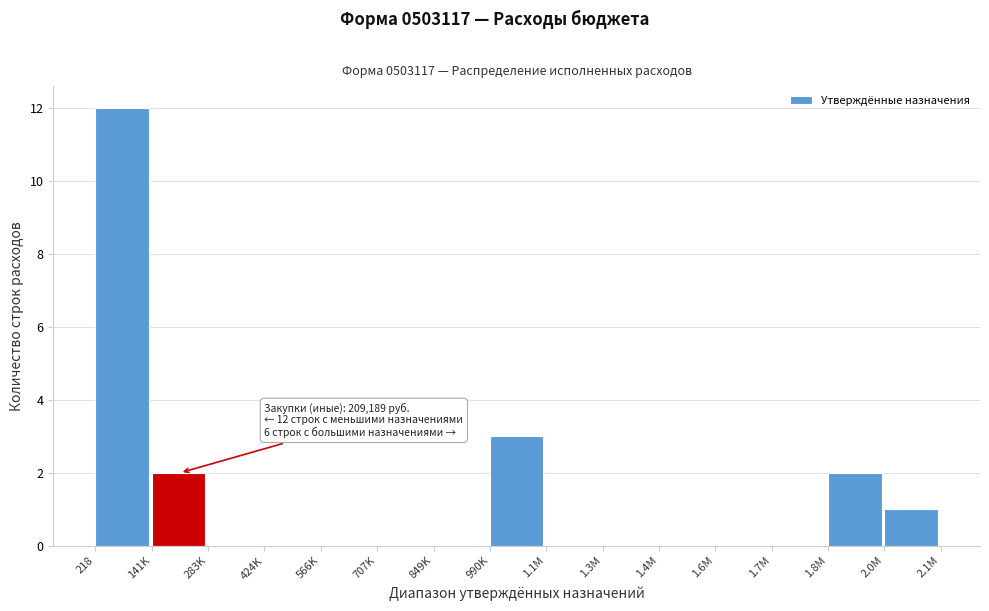

Reading right to left, list all the values displayed in this chart.

2.0M=1	1.8M=2	1.7M=0	1.6M=0	1.4M=0	1.3M=0	1.1M=0	990K=3	849K=0	707K=0	566K=0	424K=0	283K=0	141K=2	218=12